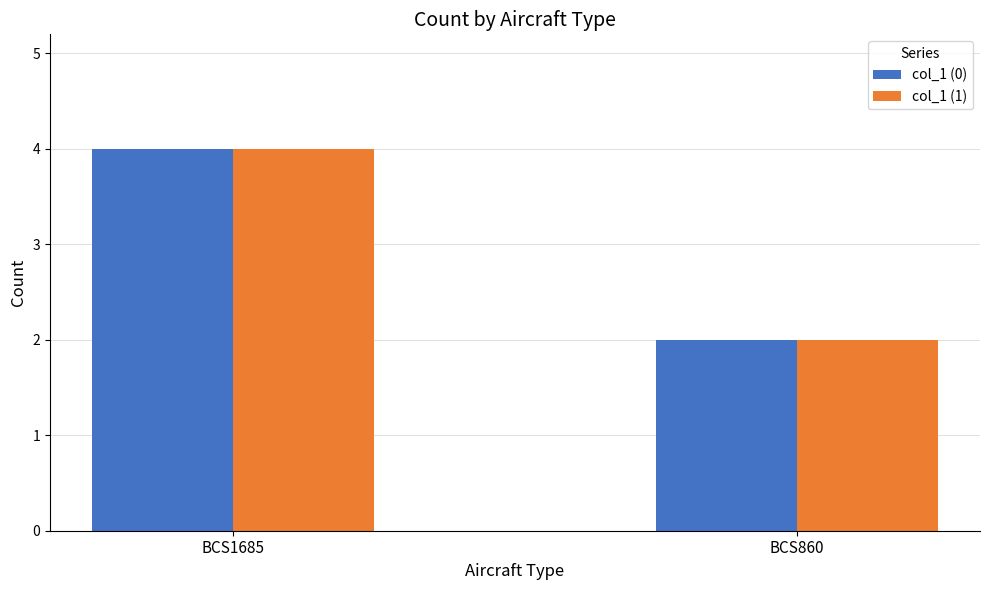

What is the value of the col_1 (1) bar at the 1st from the left?

4